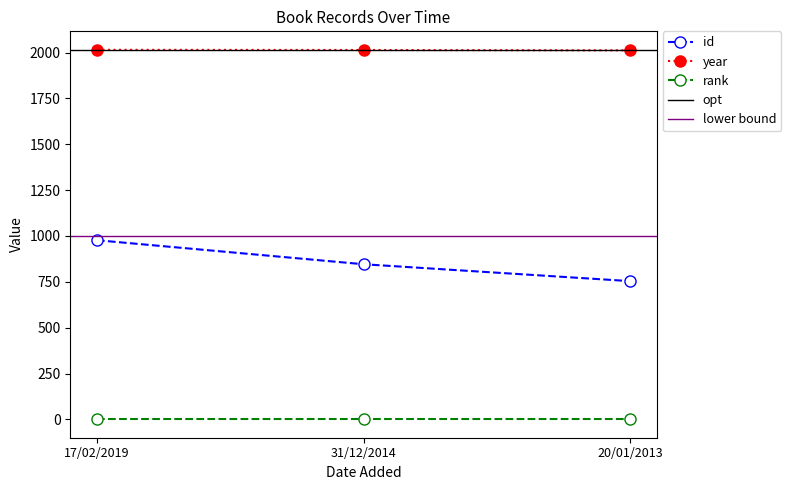

What is the maximum value shown in the chart?

2015